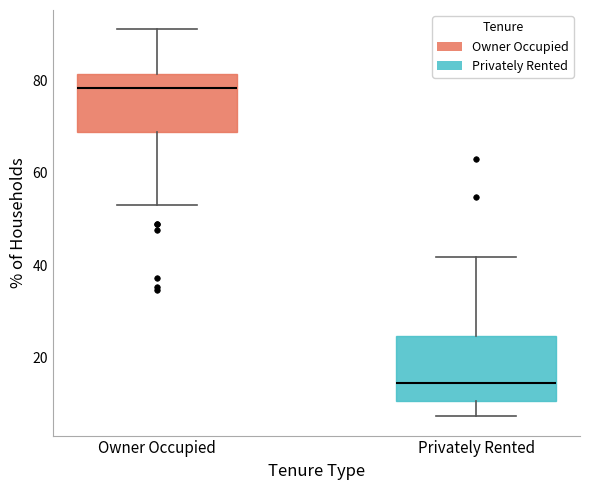

Reading left to right, read every box against the y-axis: the position of its median line, the range the box covers, and the ends of its whiskers. The values are not printed on the chart, so give them approximately, as read against the axis.

Owner Occupied: median 78, box 68 to 82, whiskers 54 to 92
Privately Rented: median 14, box 10 to 24, whiskers 8 to 42